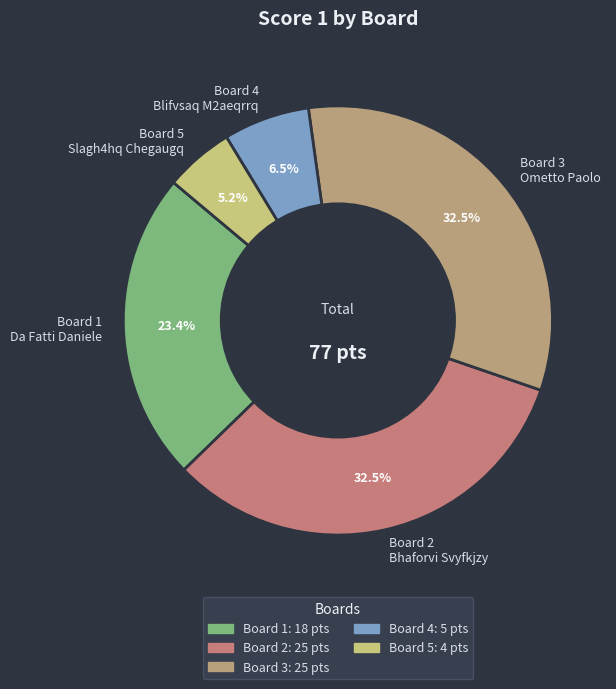

Does Board 1 Da Fatti Daniele account for over 50% of the chart?

No